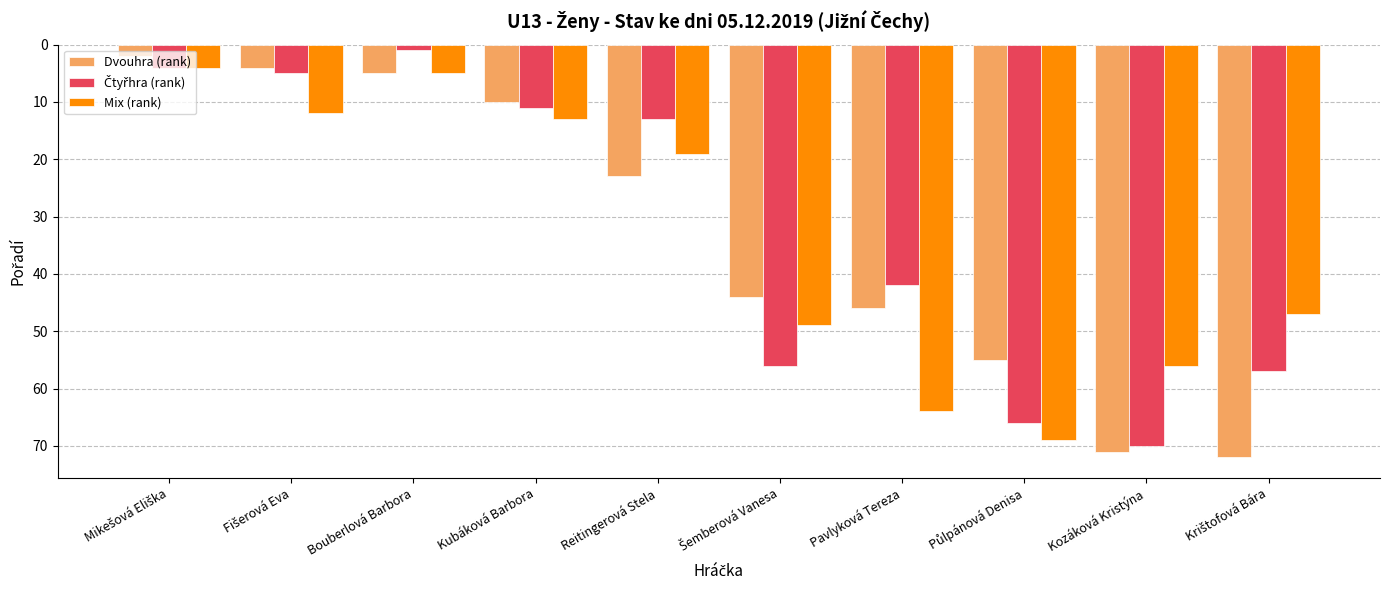

The Mix (rank) series shows 19 at Reitingerová Stela. True or false?

True